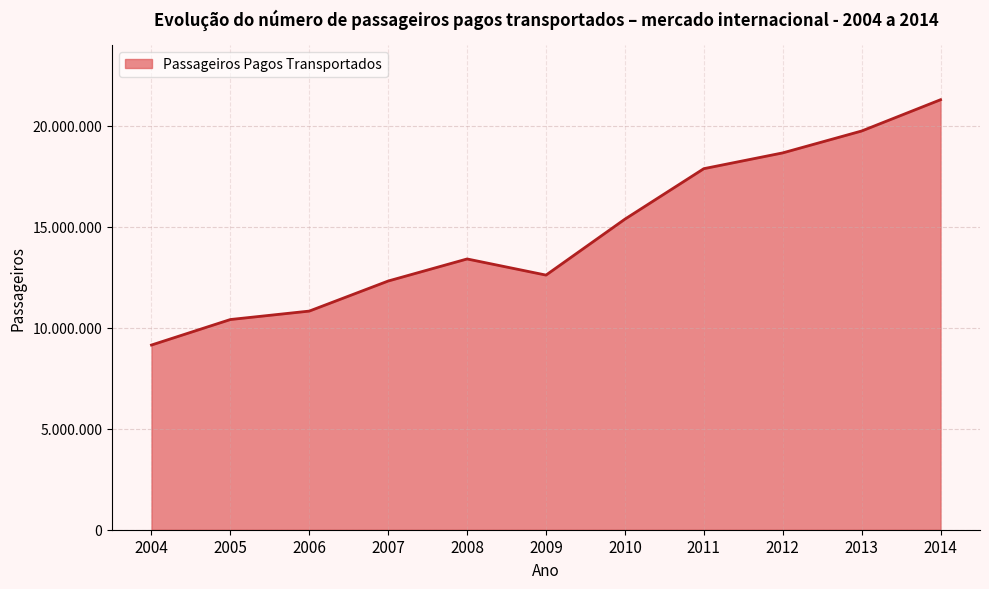

Which has a higher value, 2007 or 2005?

2007